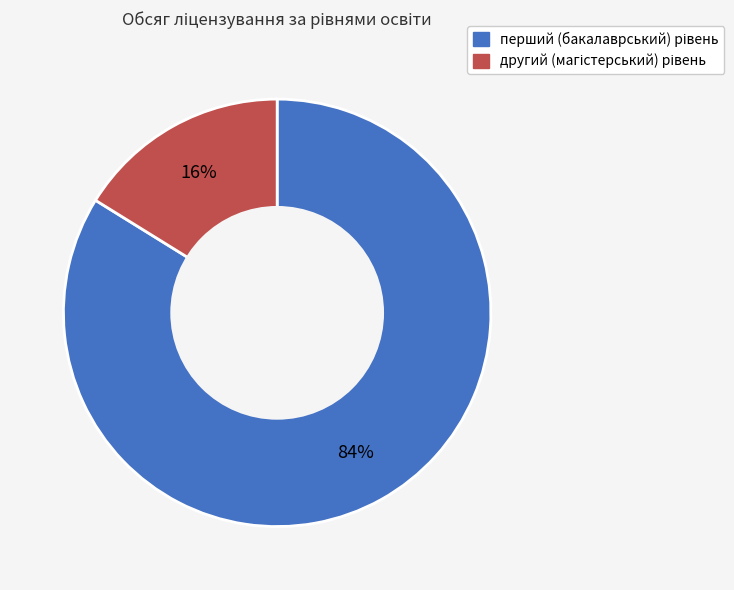

Does any single category account for the majority?

Yes